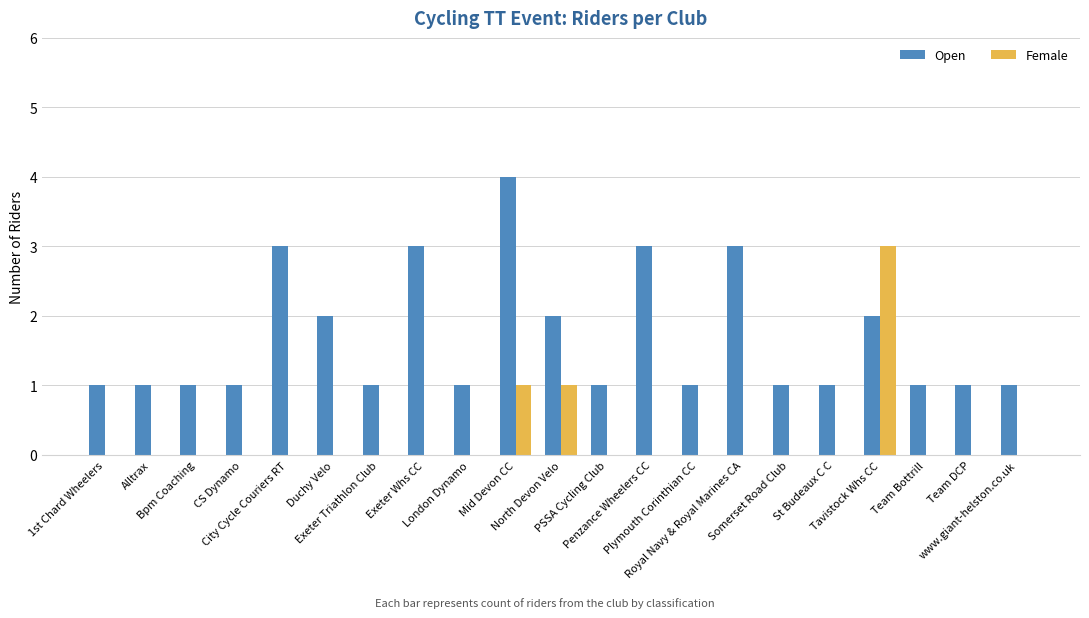

What is the highest value of the Open series?

4